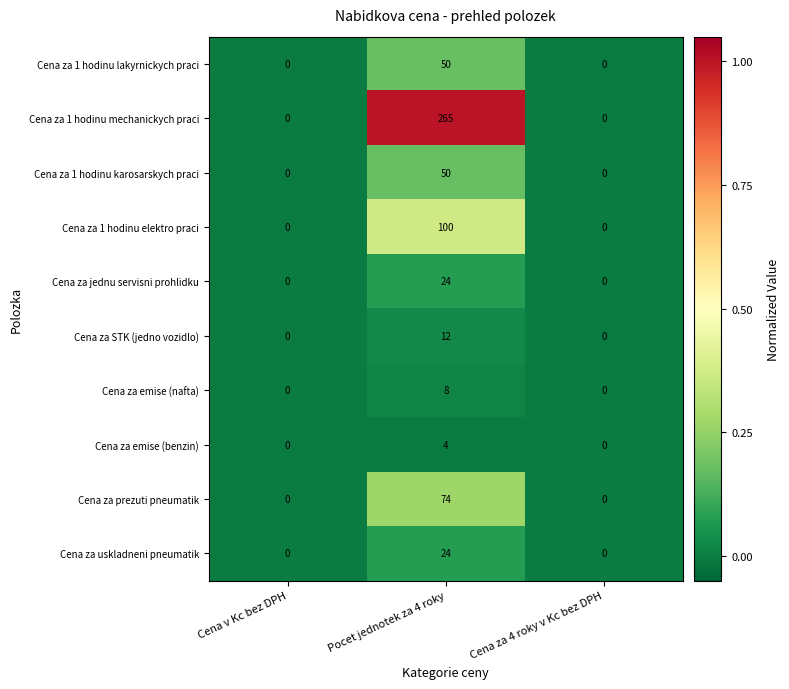

What value does the Cena za 1 hodinu mechanickych praci series have at Pocet jednotek za 4 roky, to the nearest 5?

265